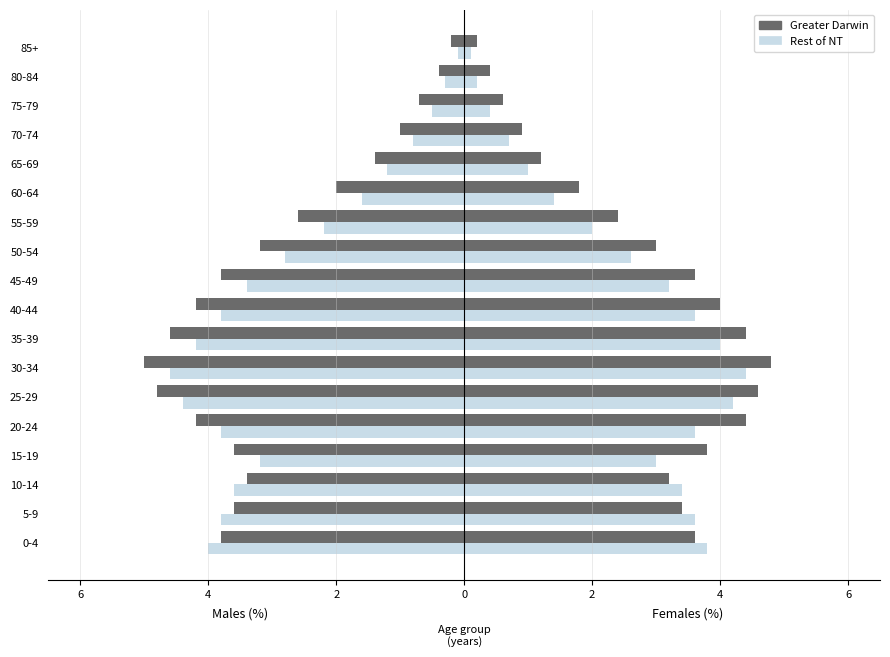

The Rest of NT series shows -3.6 at 10-14. True or false?

True